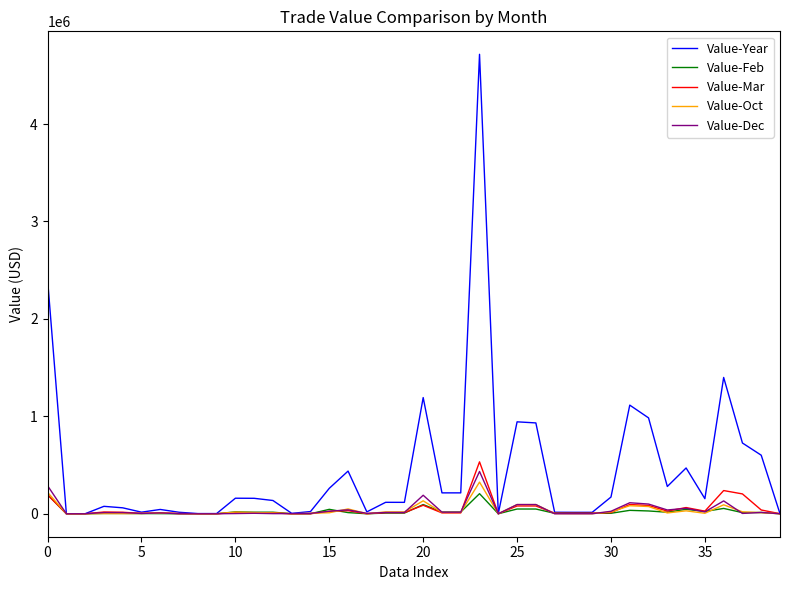

Which series has the largest total across all categories?

Value-Year